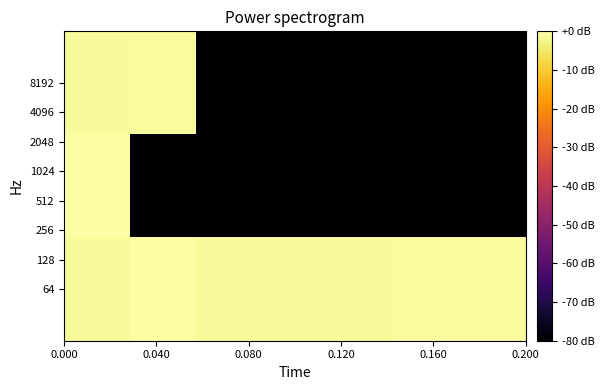

How many distinct data groups are displayed?

3